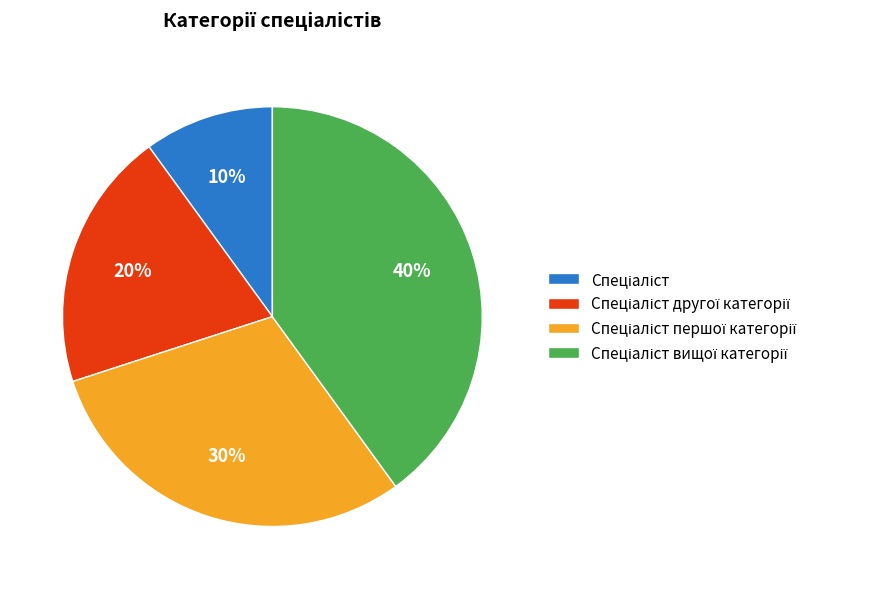

Is there any slice that represents more than half of the pie?

No